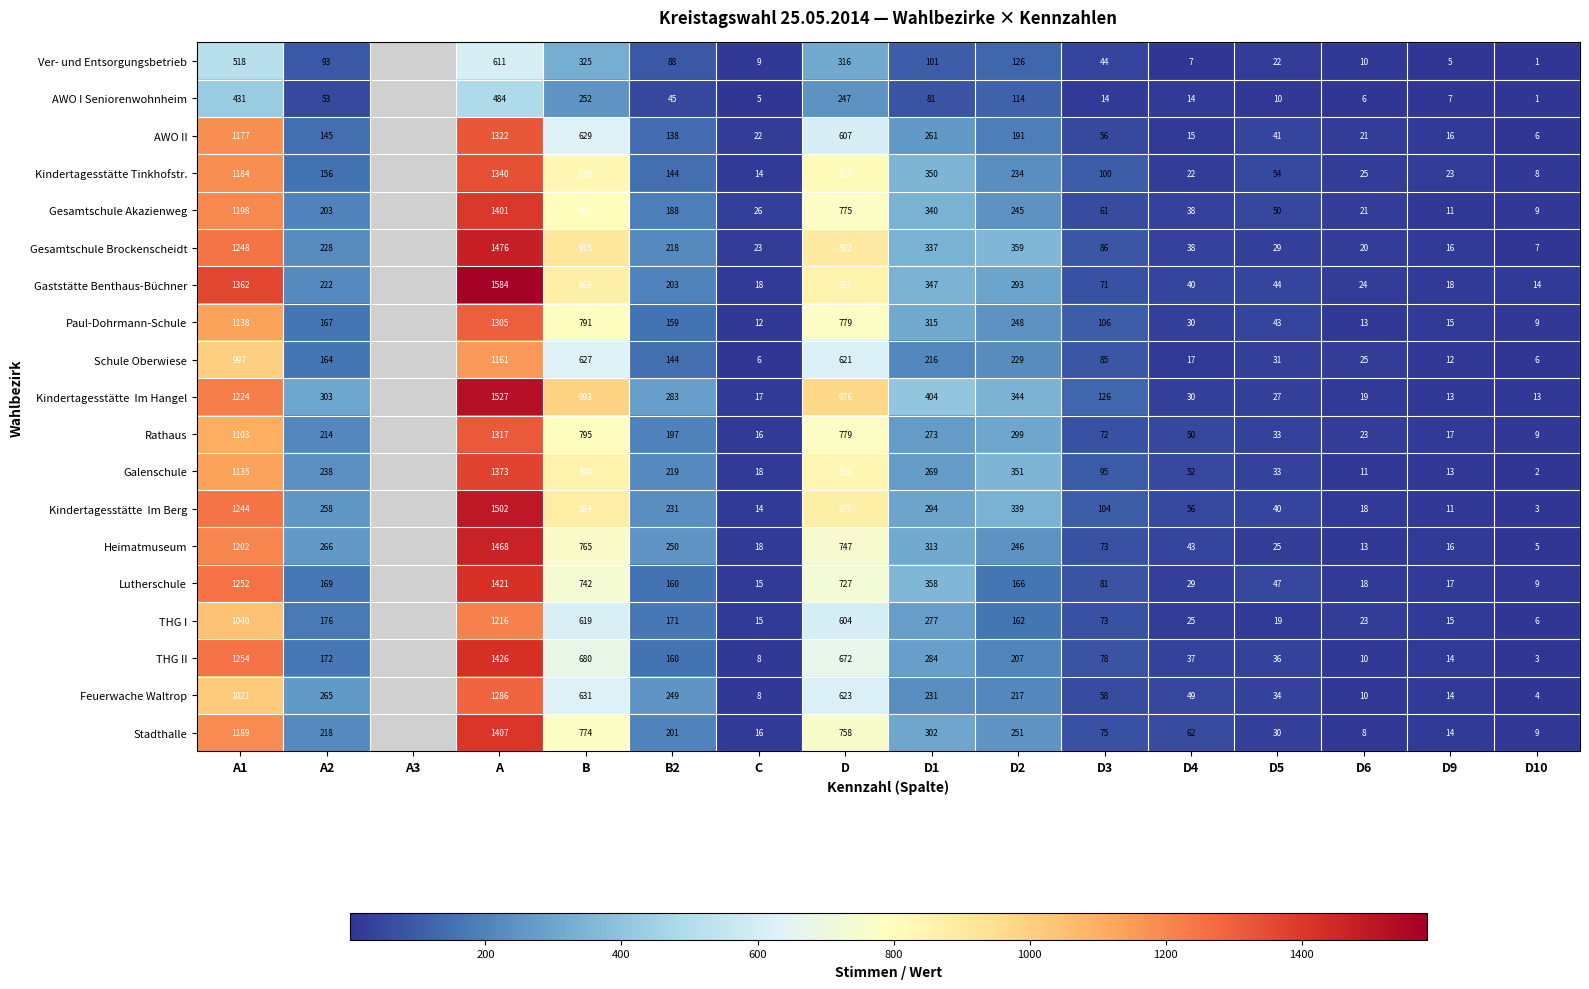

What is the spread (max minus min) of values at D9?

18